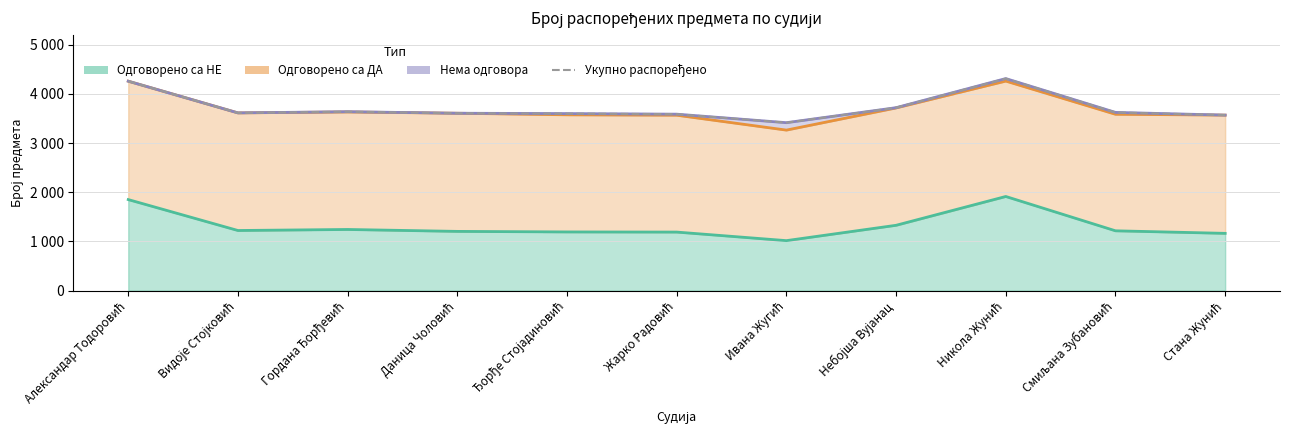

What are all the series names shown in the legend?

Одговорено са НЕ, Одговорено са ДА, Нема одговора, Укупно распоређено